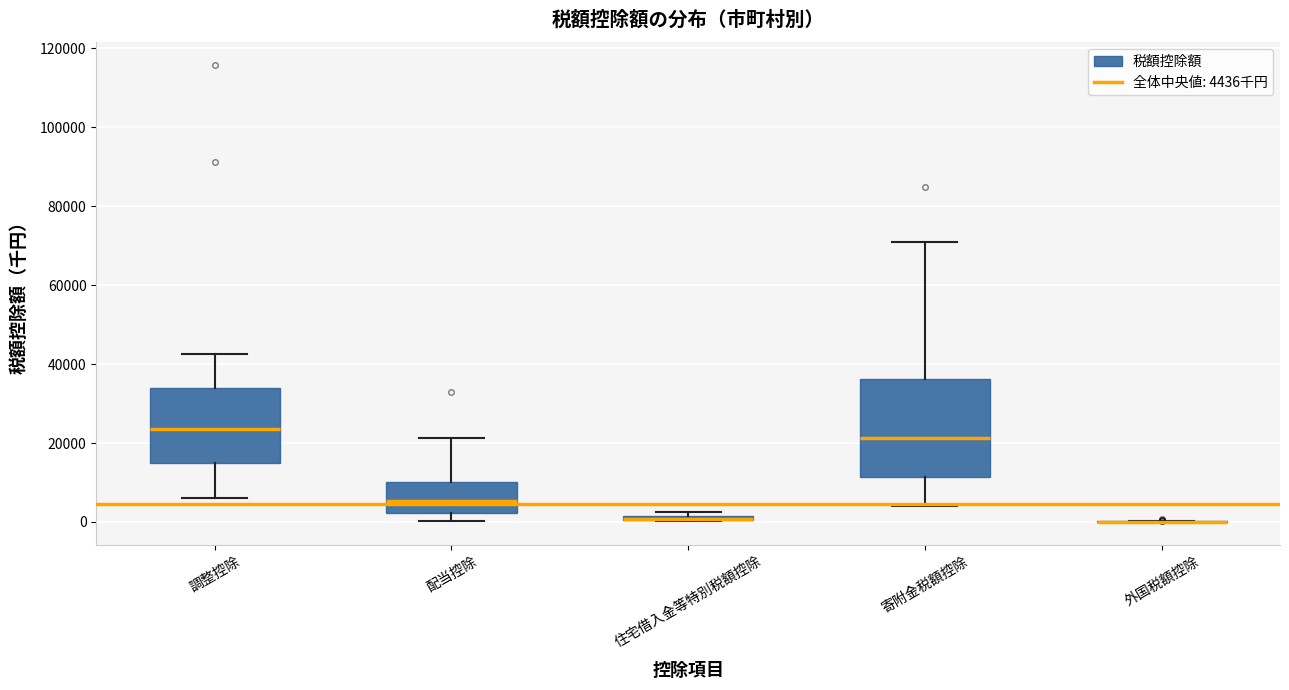

Comparing the boxes themselves (not the whiskers), which one is the tallest?

寄附金税額控除